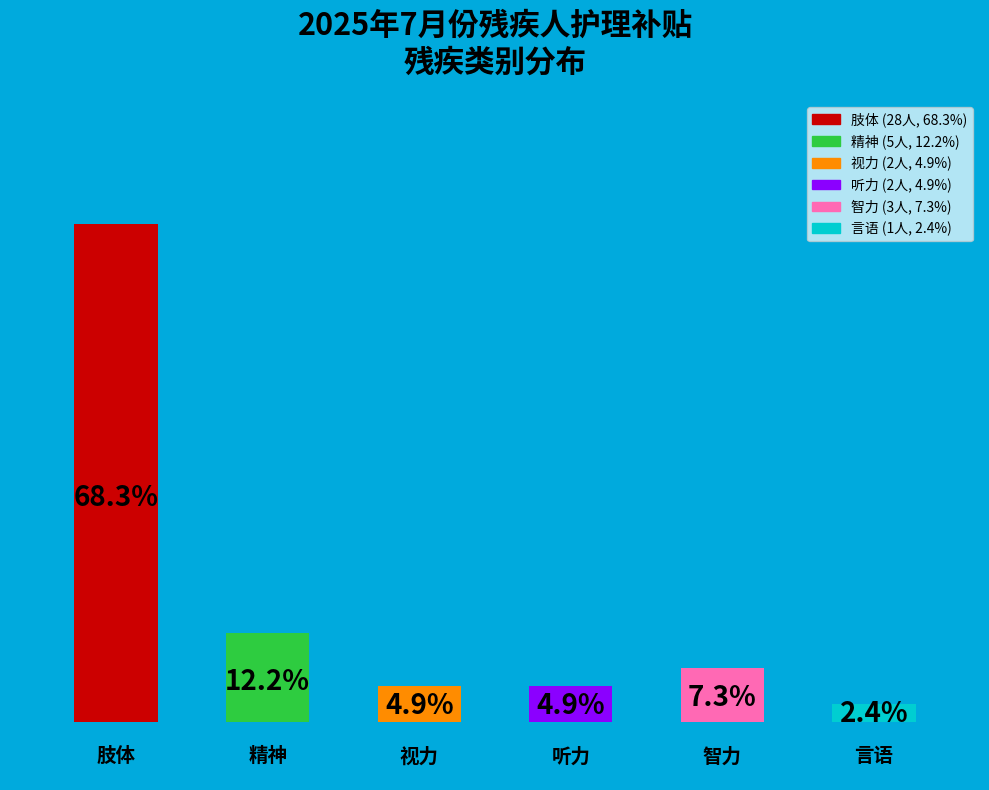

How many bars are there in total?

6